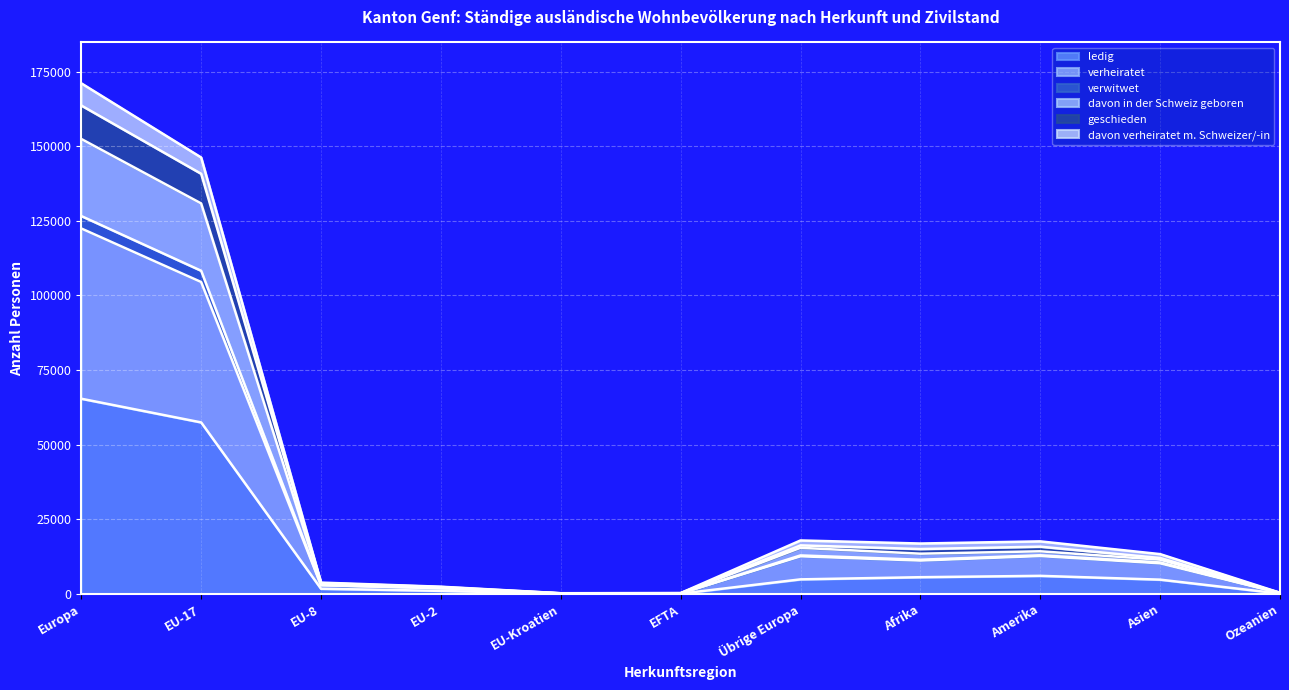

What is the highest value of the ledig series?

65418